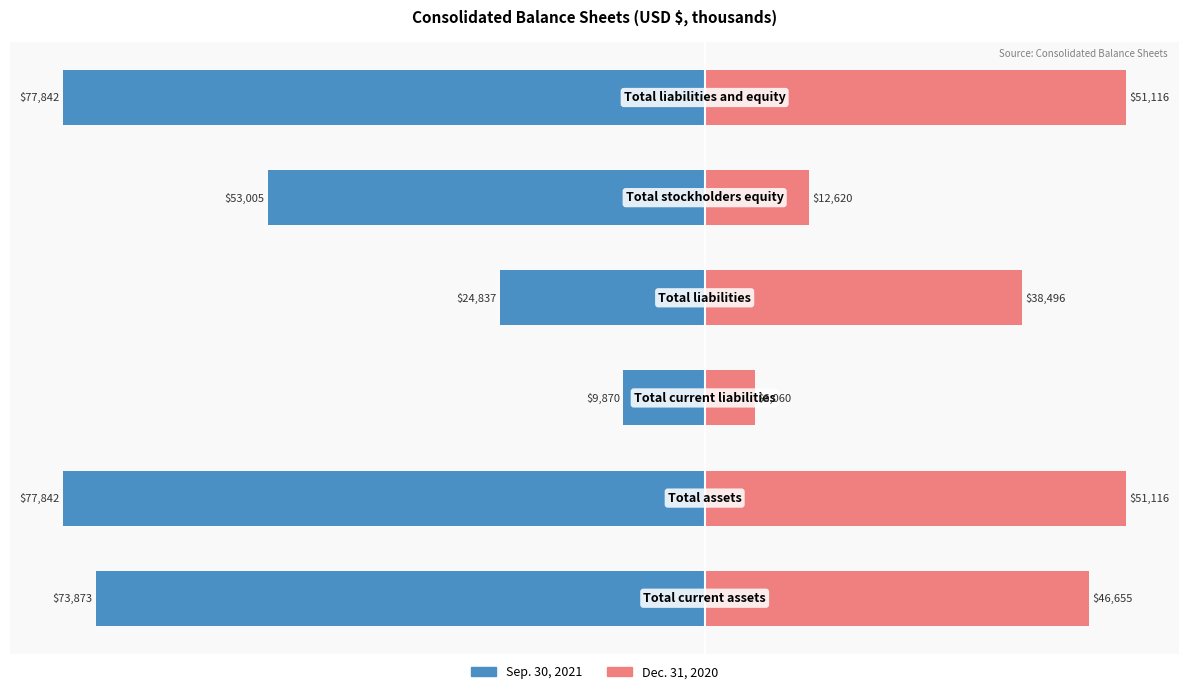

Which series has the largest range (max minus min)?

Sep. 30, 2021